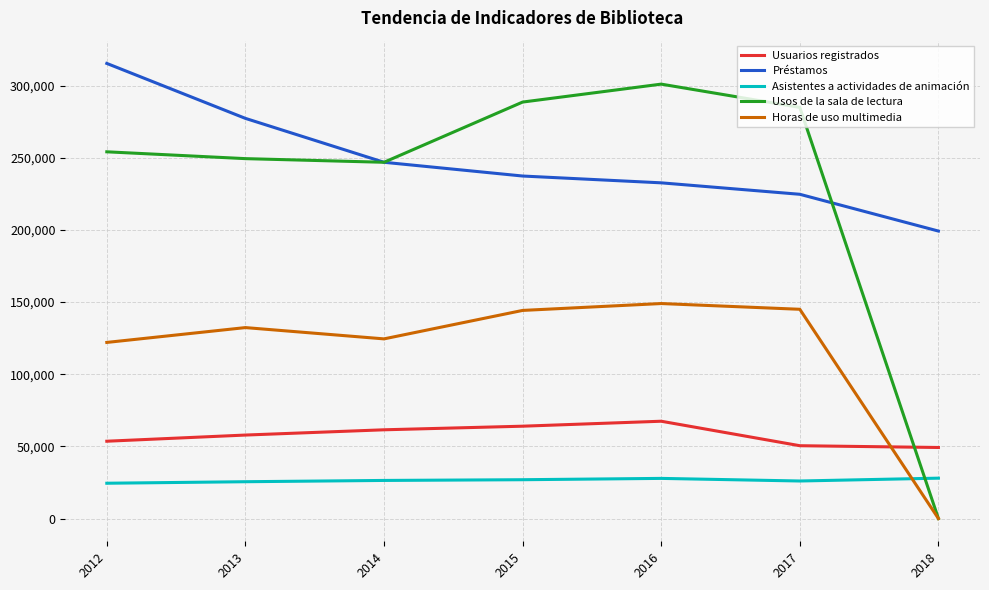

What are all the series names shown in the legend?

Usuarios registrados, Préstamos, Asistentes a actividades de animación, Usos de la sala de lectura, Horas de uso multimedia